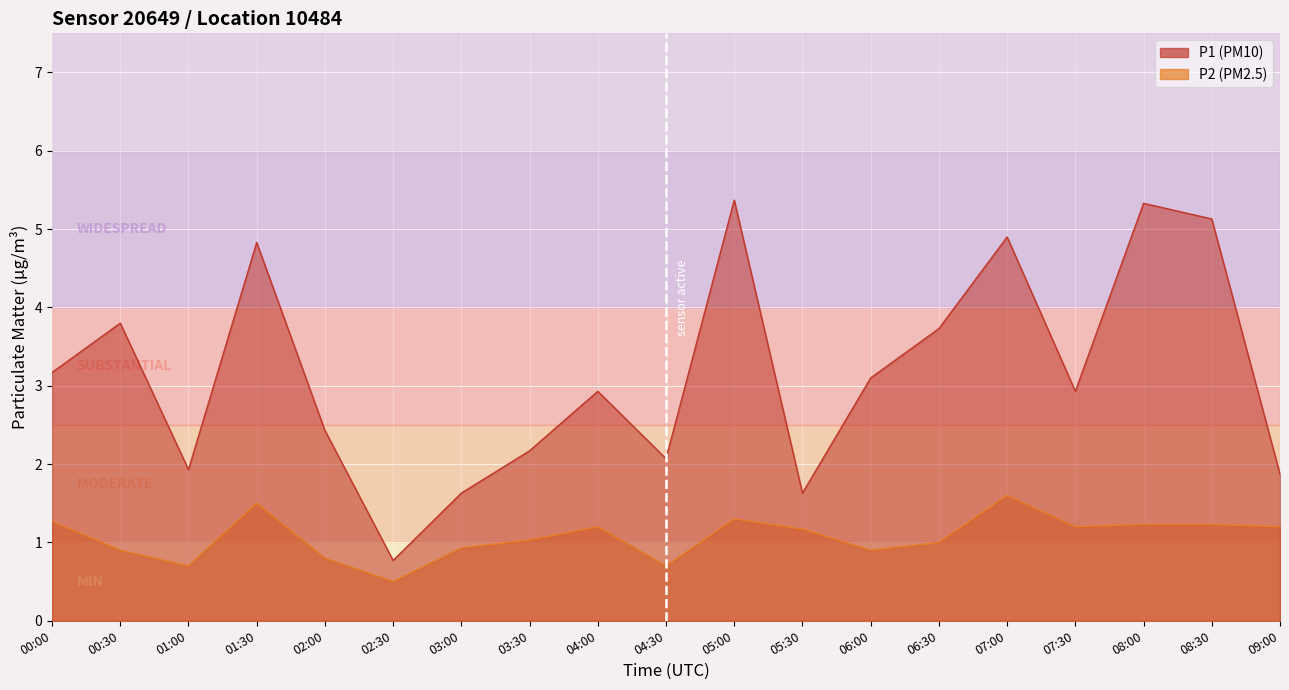

What is the value of the P1 point at the 2nd from the left?

3.8